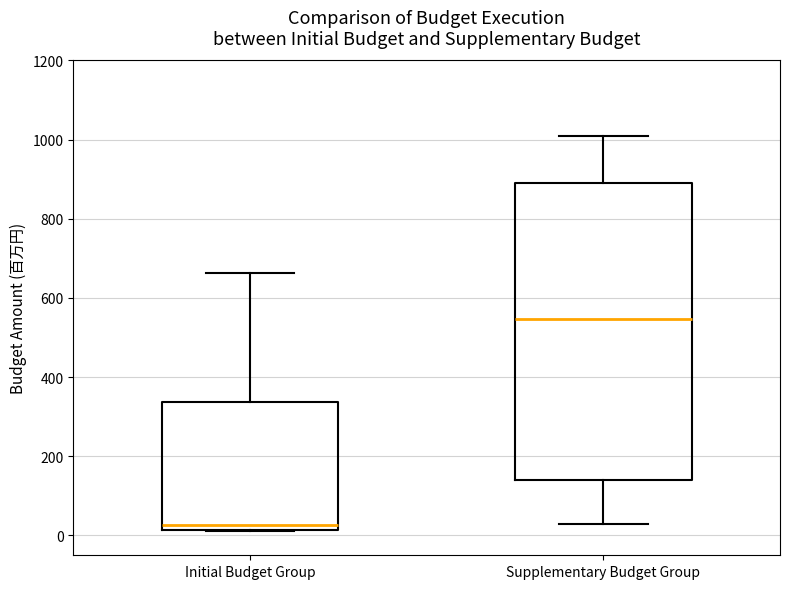

Reading left to right, read every box against the y-axis: the position of its median line, the range the box covers, and the ends of its whiskers. The values are not printed on the chart, so give them approximately, as read against the axis.

Initial Budget Group: median 20 (just above the box's lower edge), box 20 to 340, whiskers 20 to 660
Supplementary Budget Group: median 540, box 140 to 900, whiskers 20 to 1020